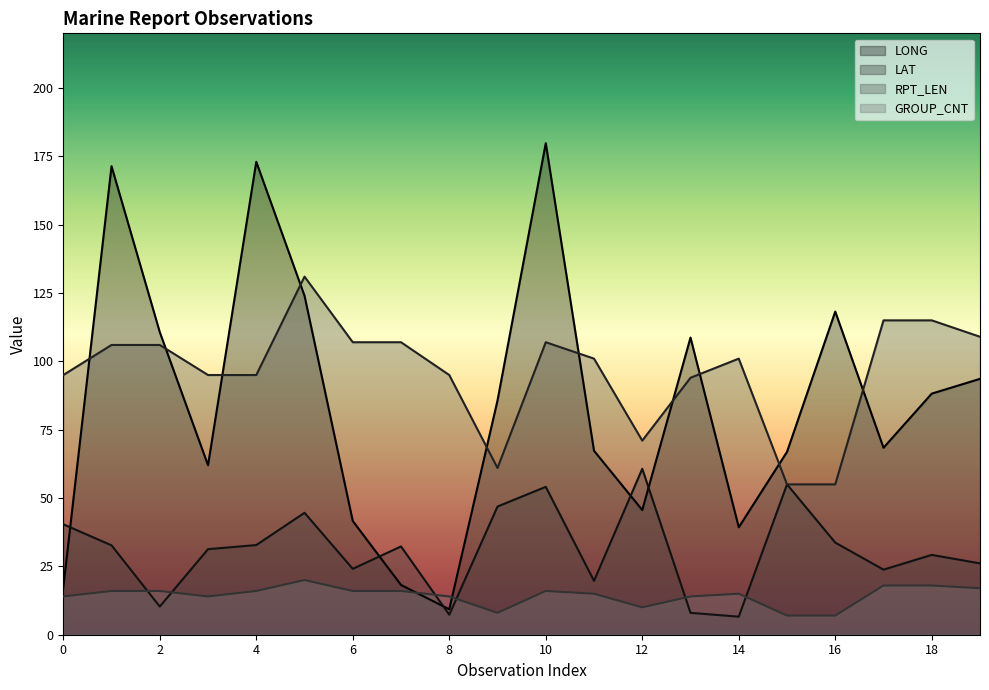

At which category does LONG reach its first local valley?

3